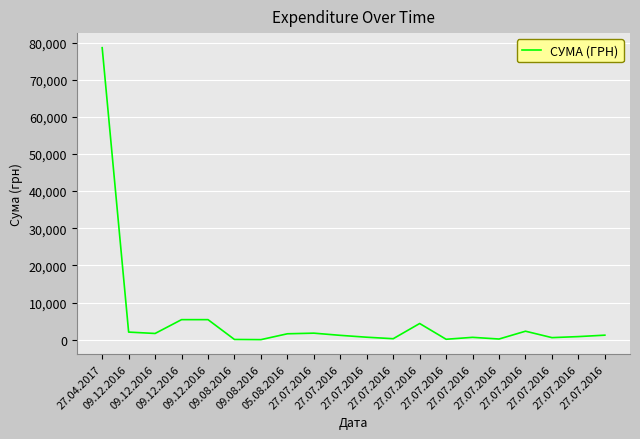

At which category does the chart reach its minimum across all series?

09.08.2016